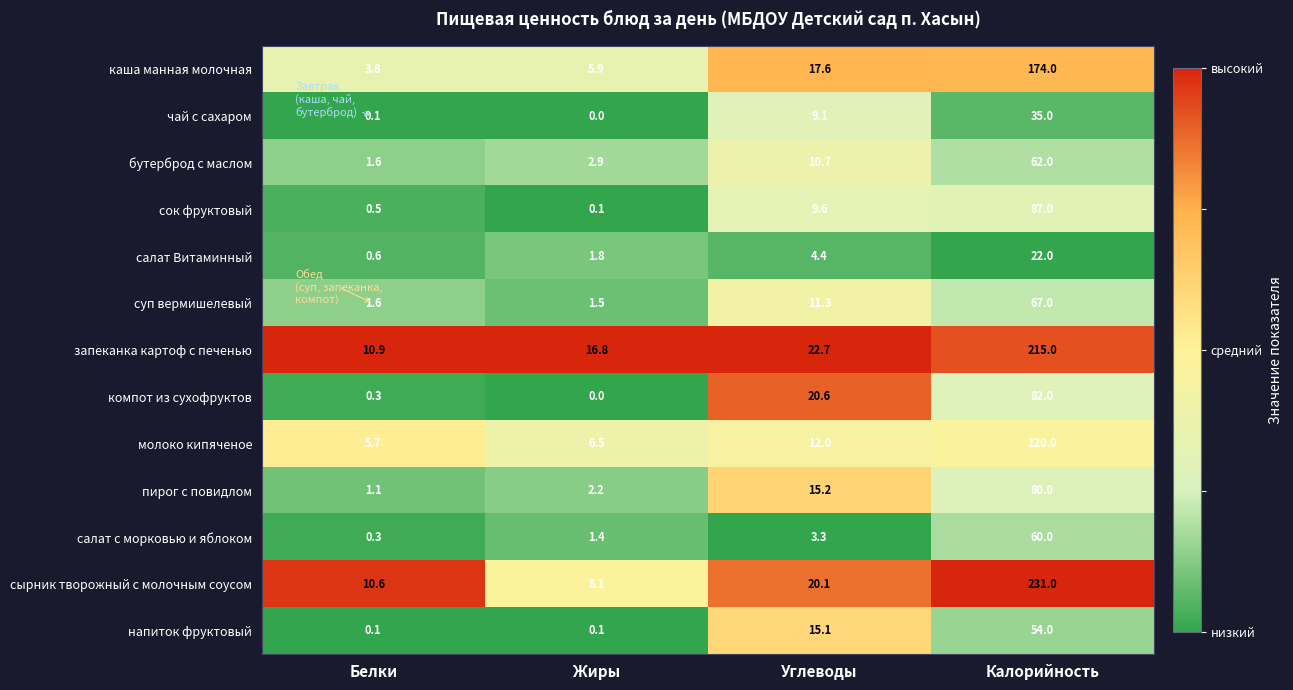

How many categories are shown in the chart?

4